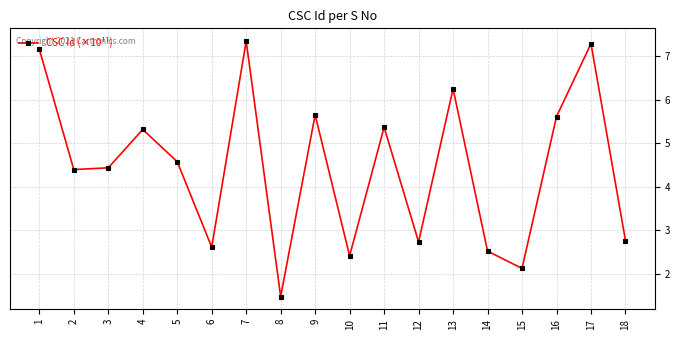

At which label does the data first exceed 4?

1